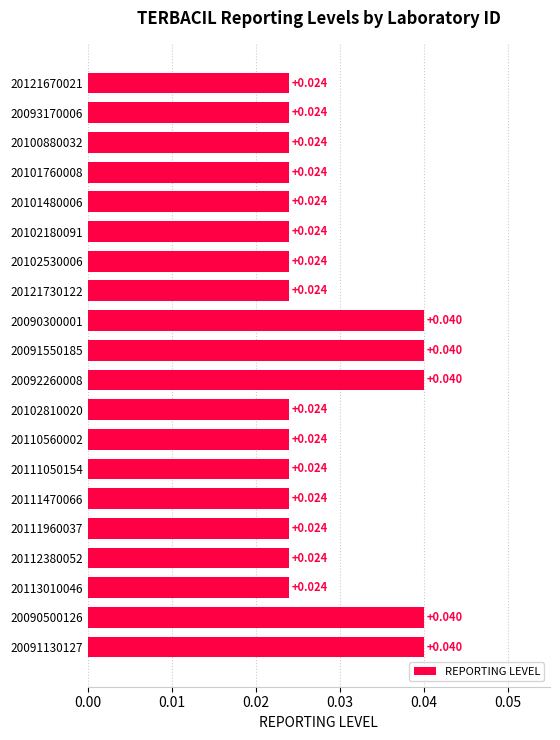

How many data points does each series have?

20